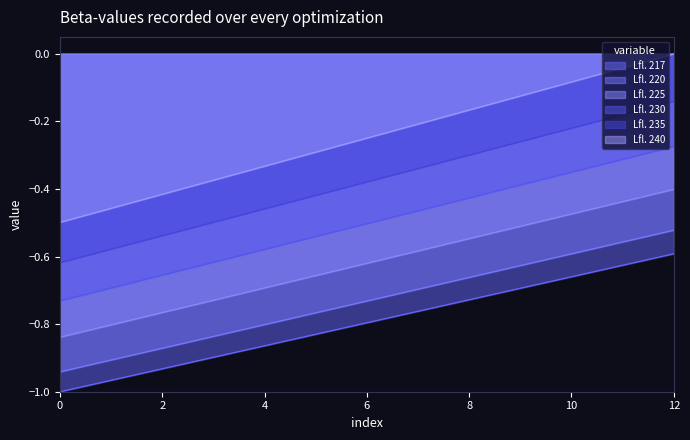

What is the difference between the maximum and minimum values in the Lfl. 240 series?

0.5